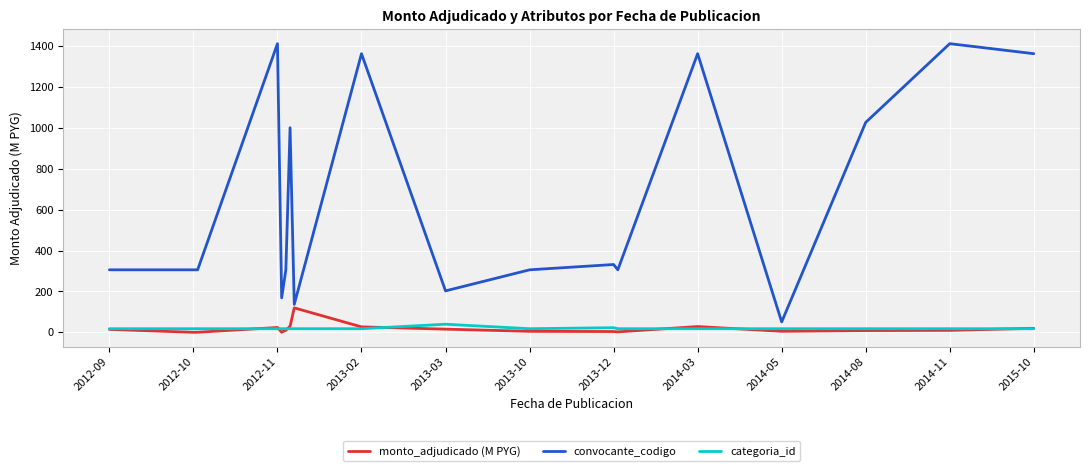

Which series has the widest spread of values?

convocante_codigo